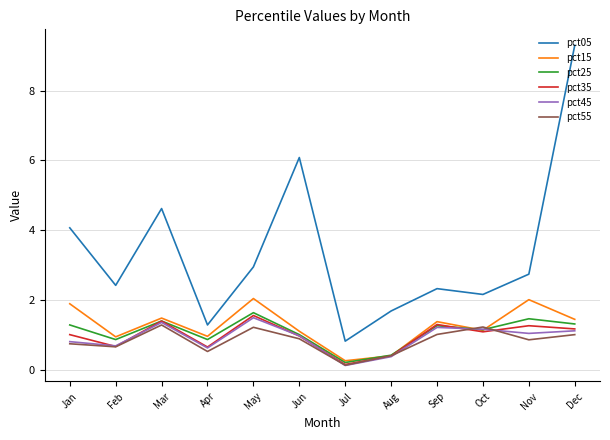

What is the difference between the pct25 values at Jul and Jan?

1.1